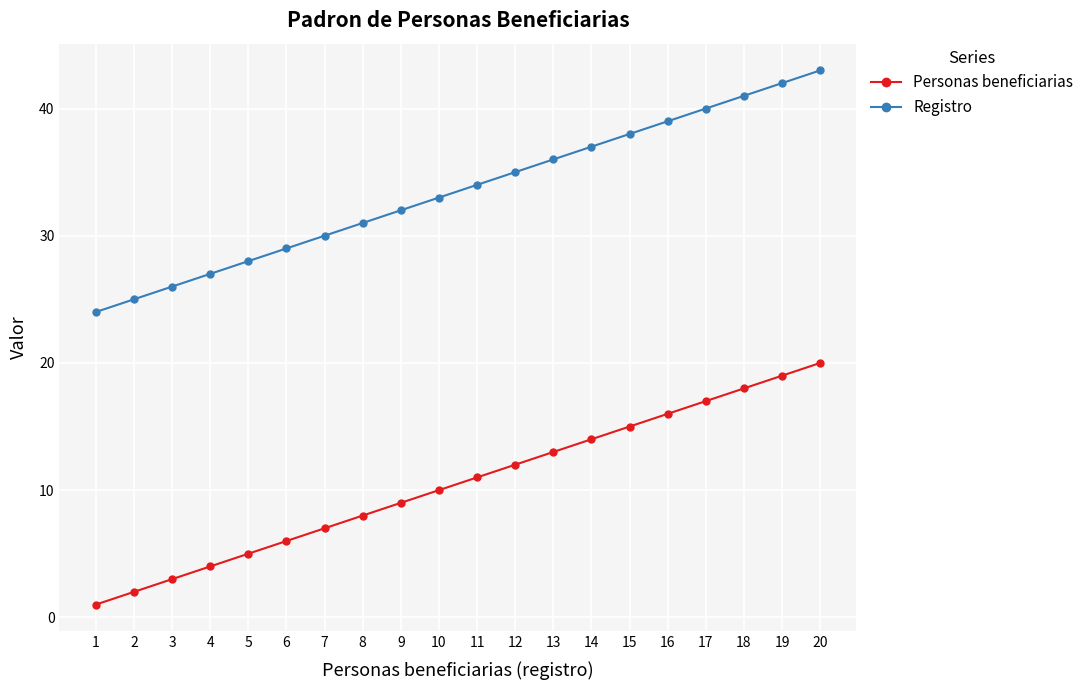

At which category is the sum across all series the highest?

20